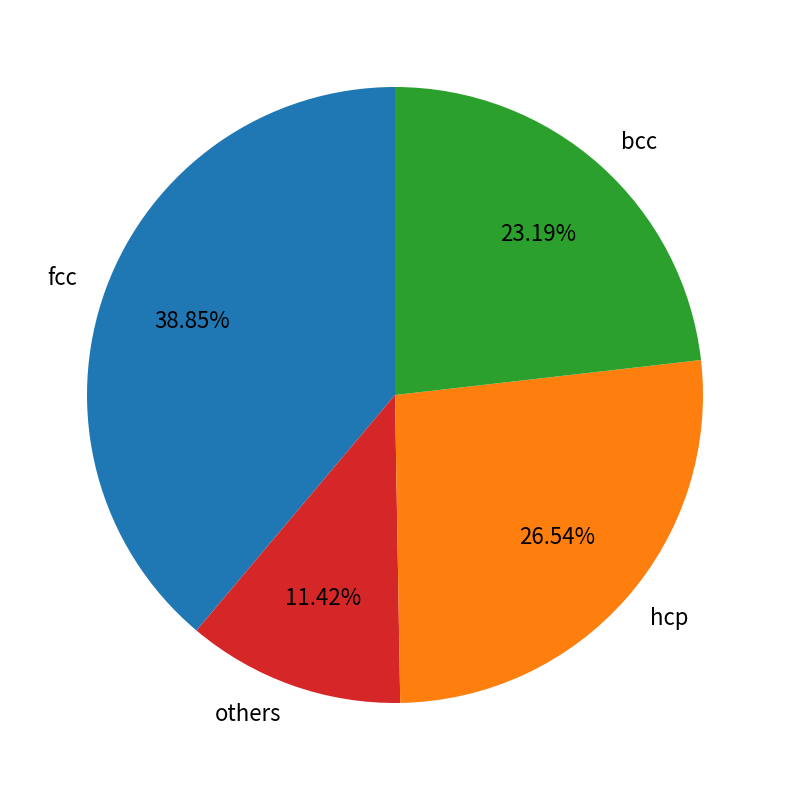

Is there a majority slice in this chart?

No